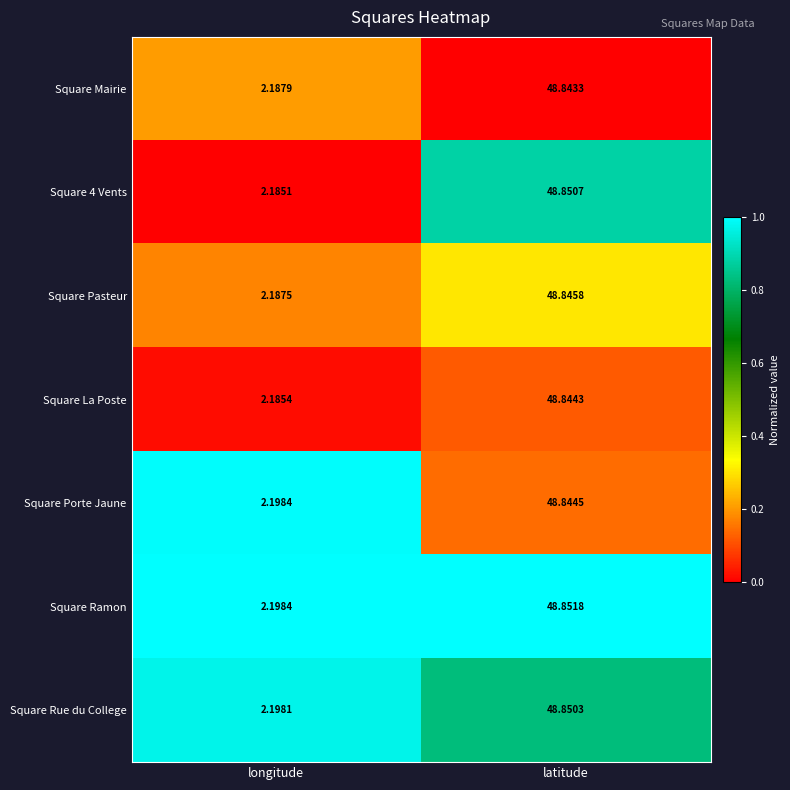

Which category has the highest value across all series?

latitude